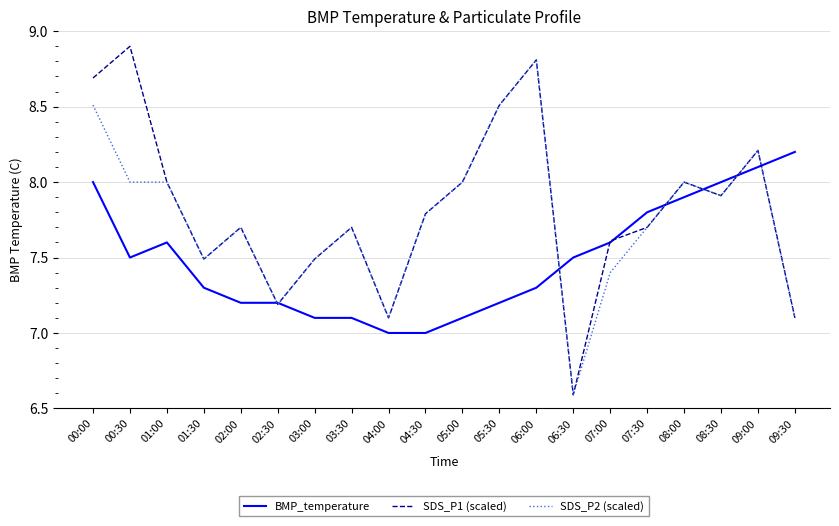

List the series in order of their peak value, lowest first.

BMP_temperature, SDS_P2 (scaled), SDS_P1 (scaled)